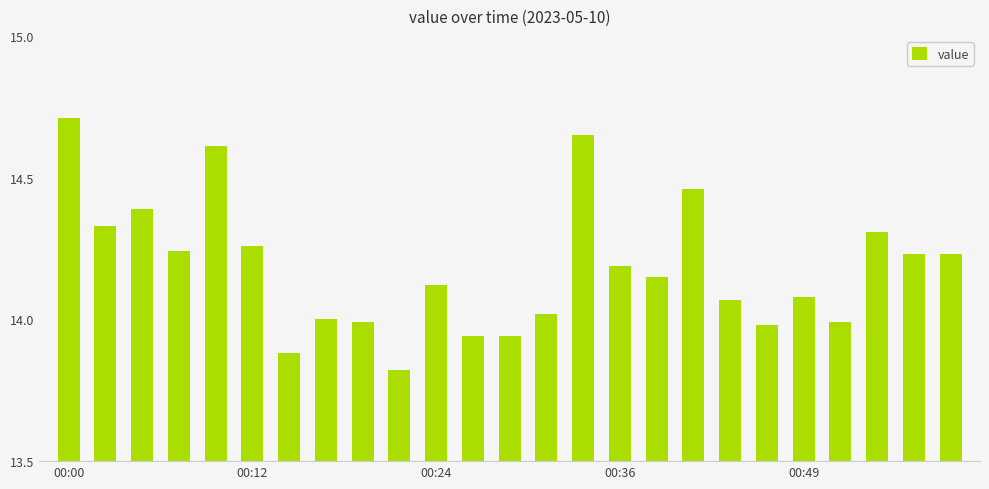

What is the sum of all values?

354.6